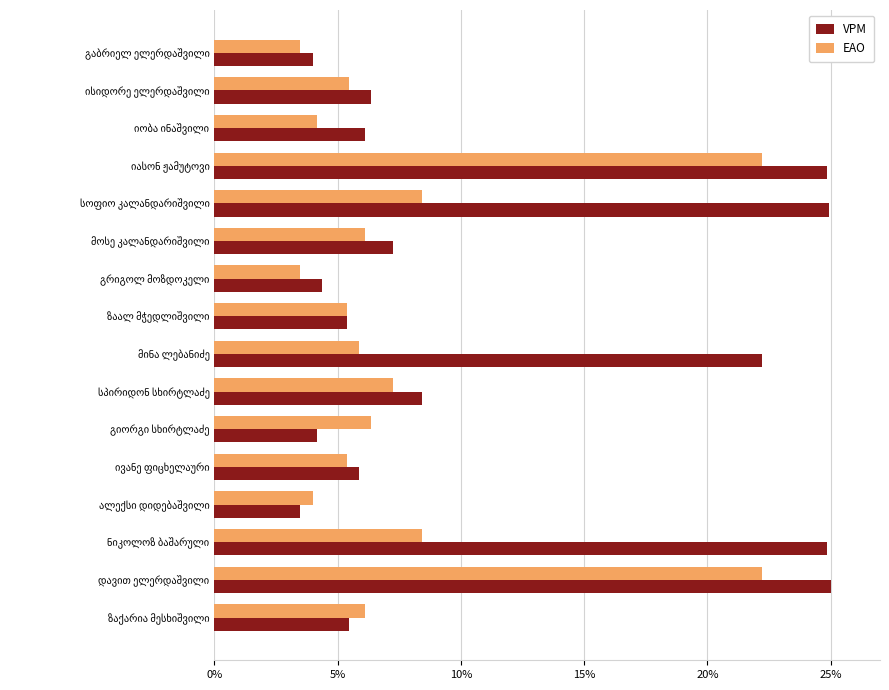

What are all the series names shown in the legend?

VPM, EAO